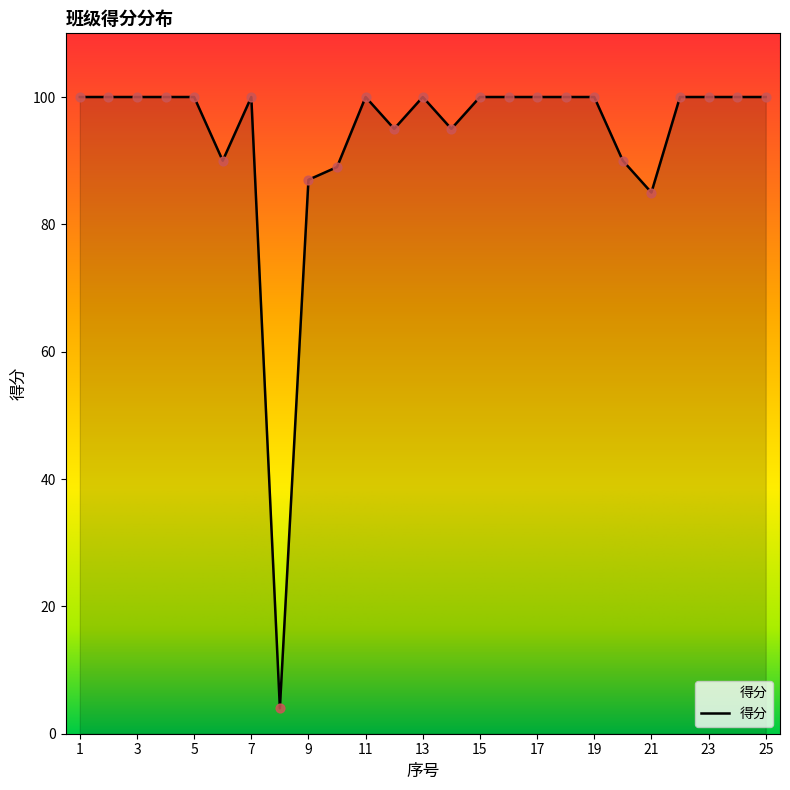

What is the difference between the maximum and minimum values?

96